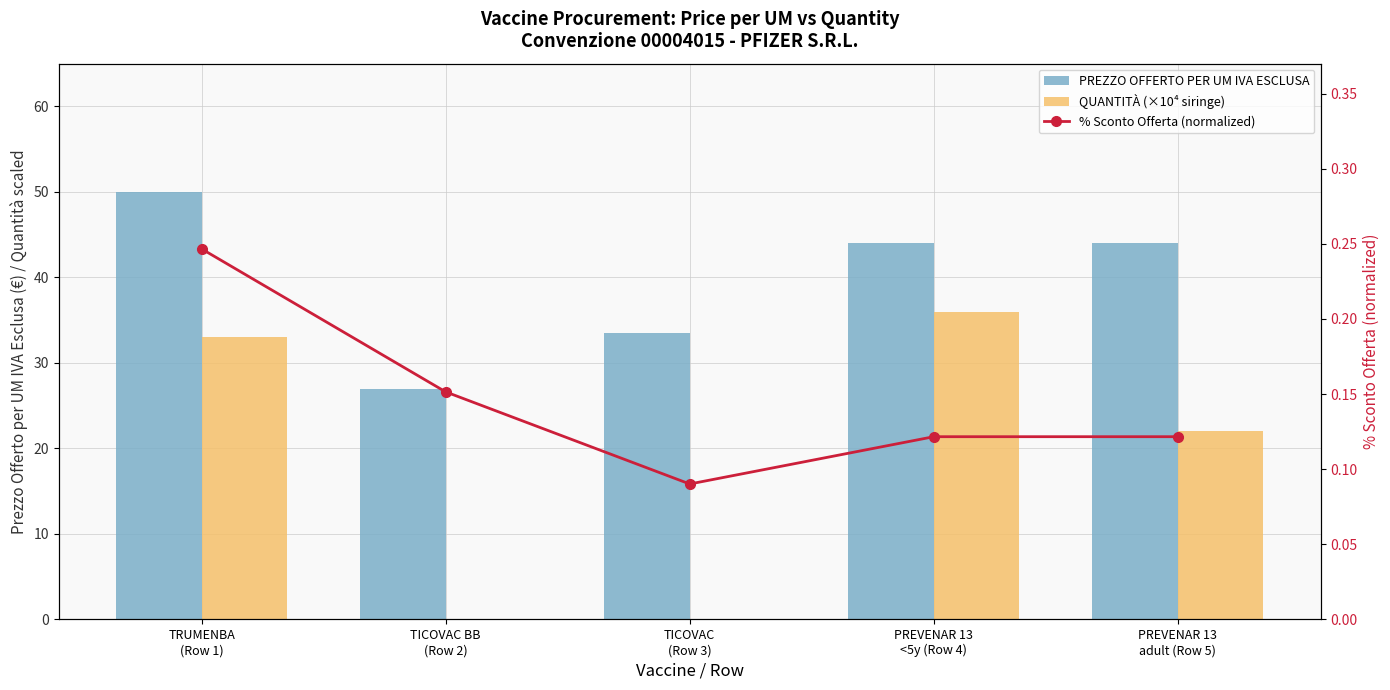

Does the chart contain stacked bars?

No